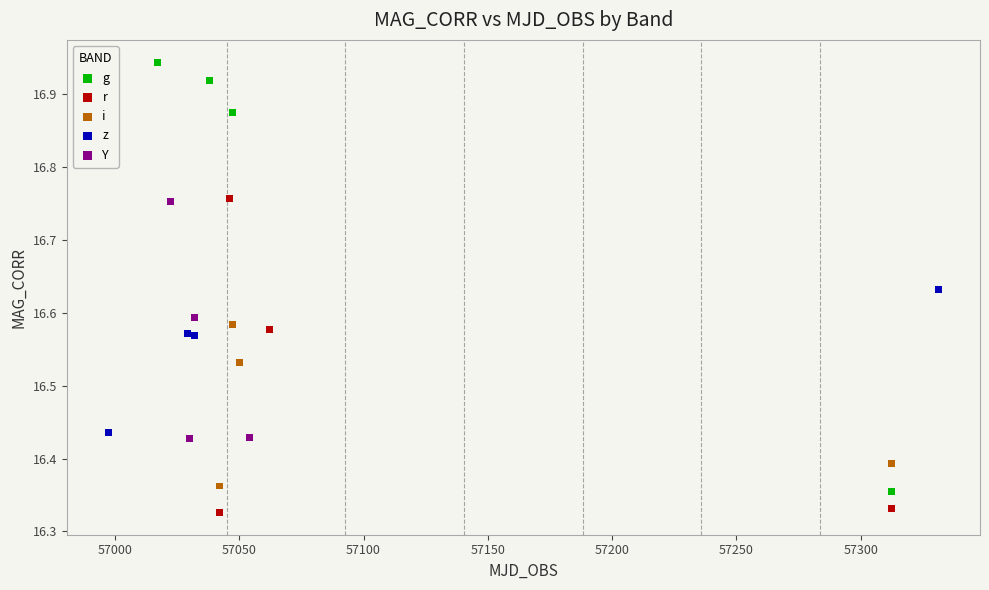

Which series contains the lowest Y value?

r